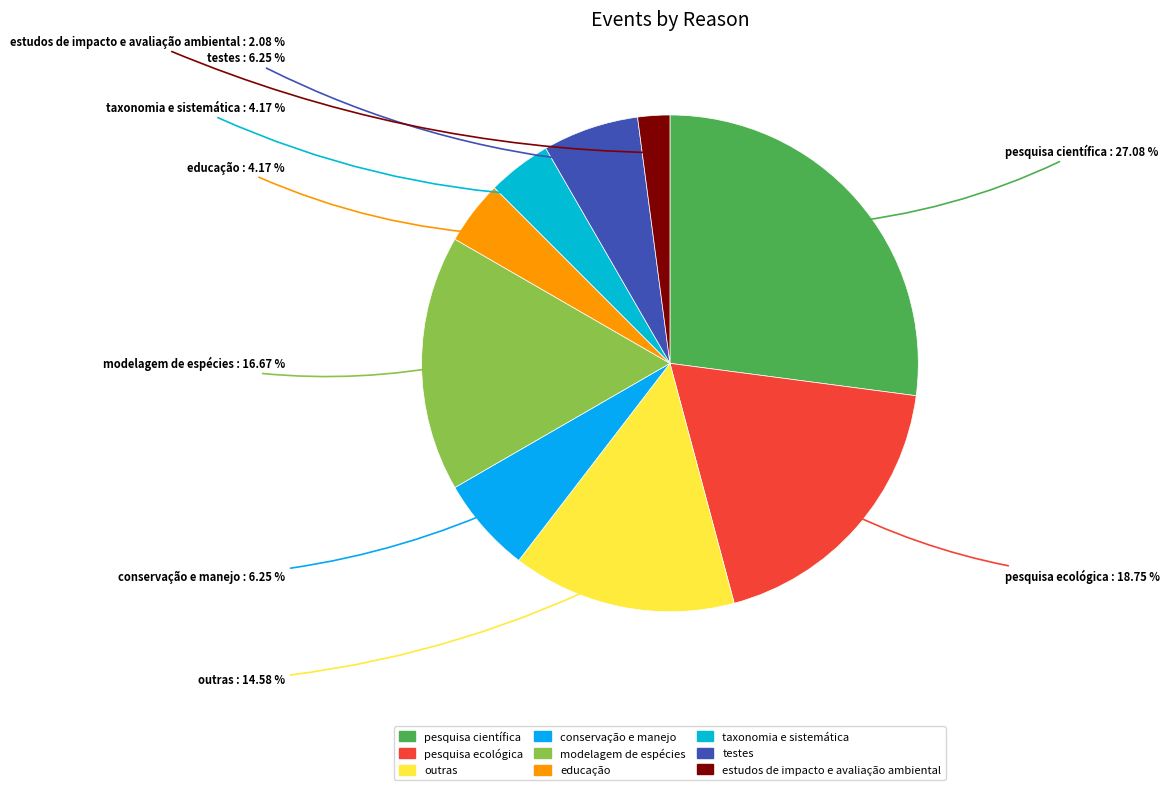

To the nearest percent, what is the difference between the largest and smallest slice percentages?

25%